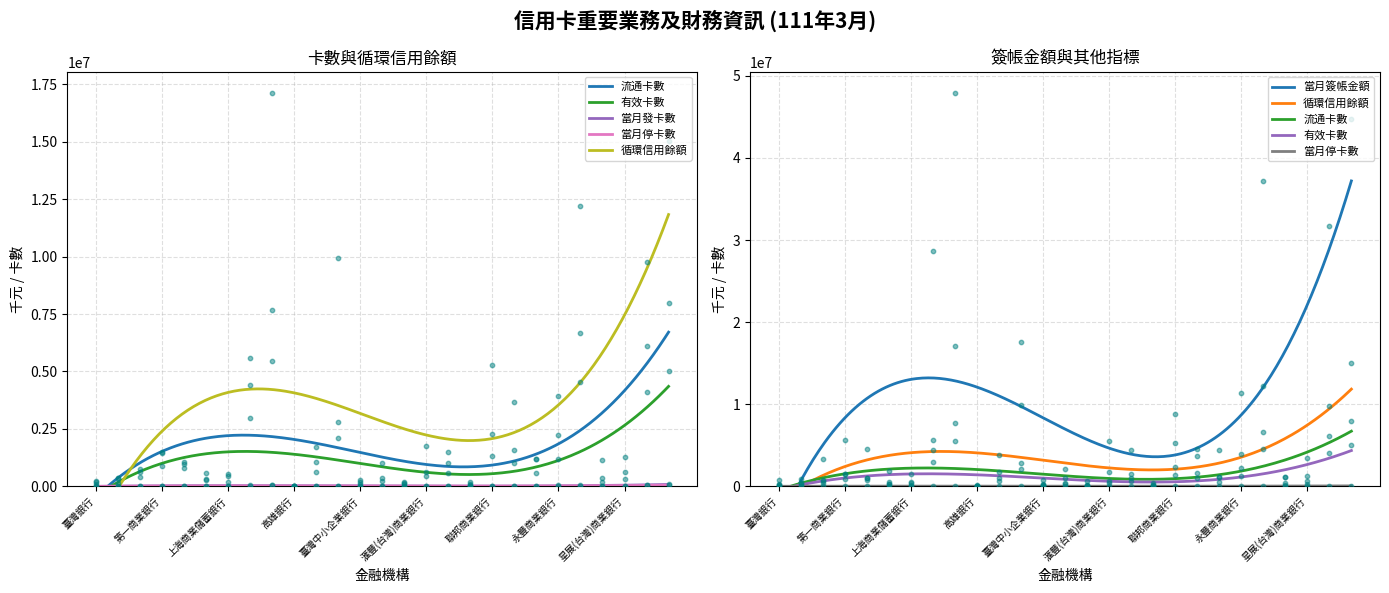

At how many categories does at least one series exceed 44249285?

2